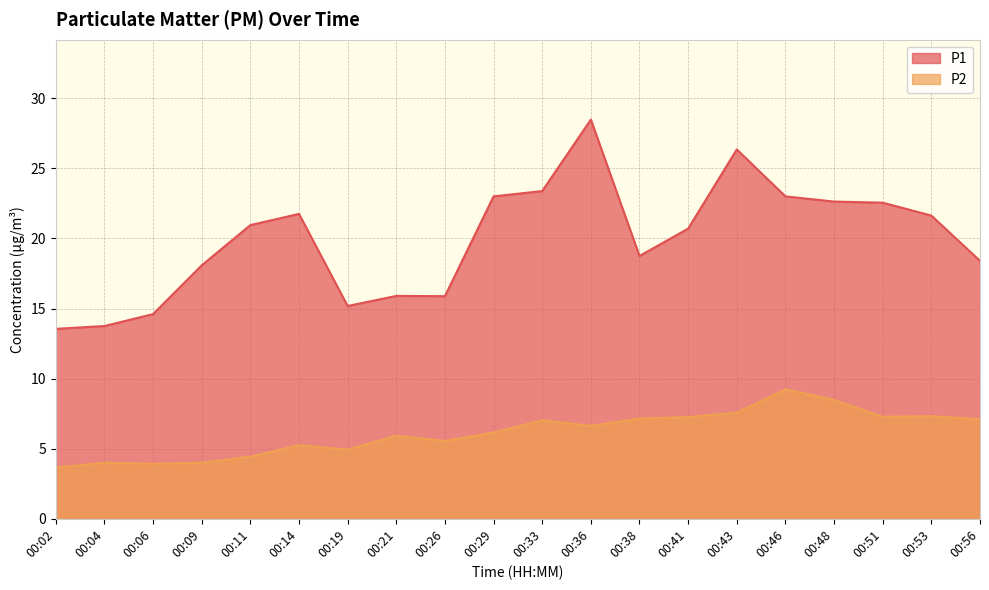

What is the lowest value of the P2 series?

3.6